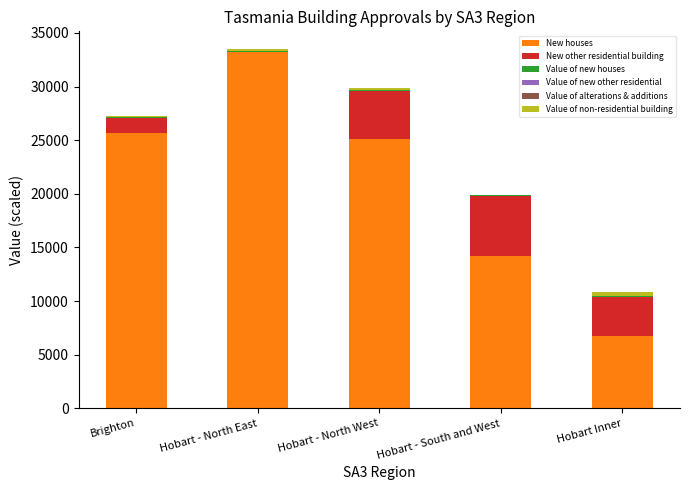

Does the chart contain stacked bars?

Yes